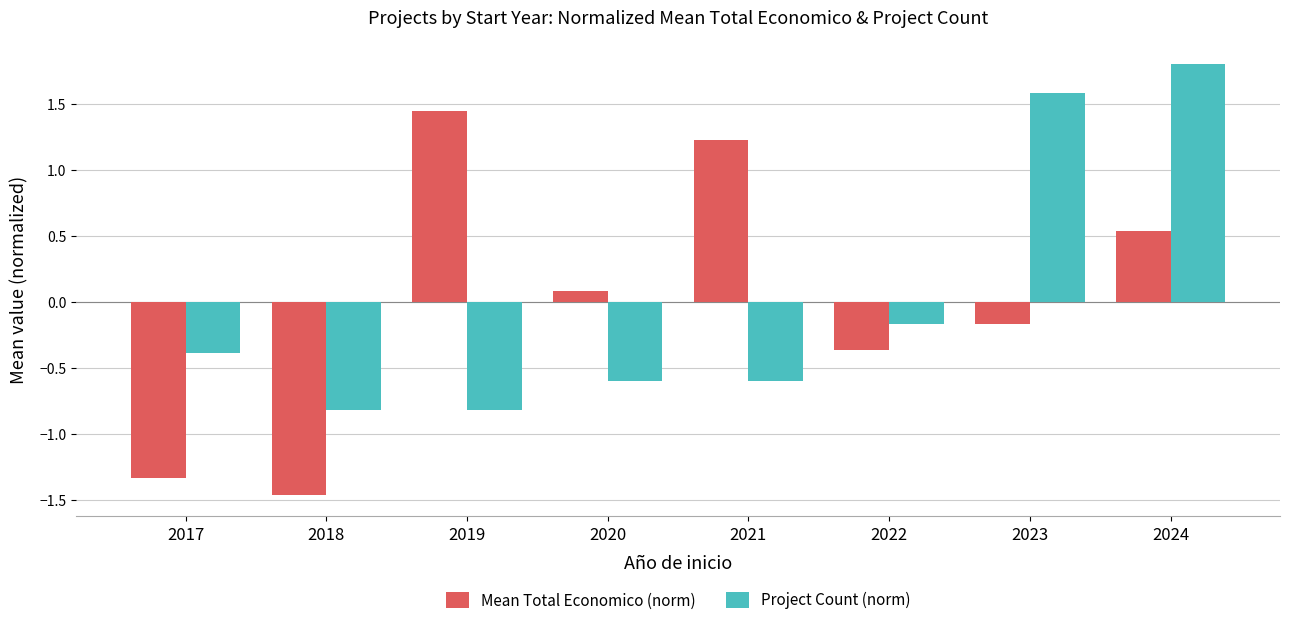

What value does the Project Count (norm) series have at 2019?

-0.8